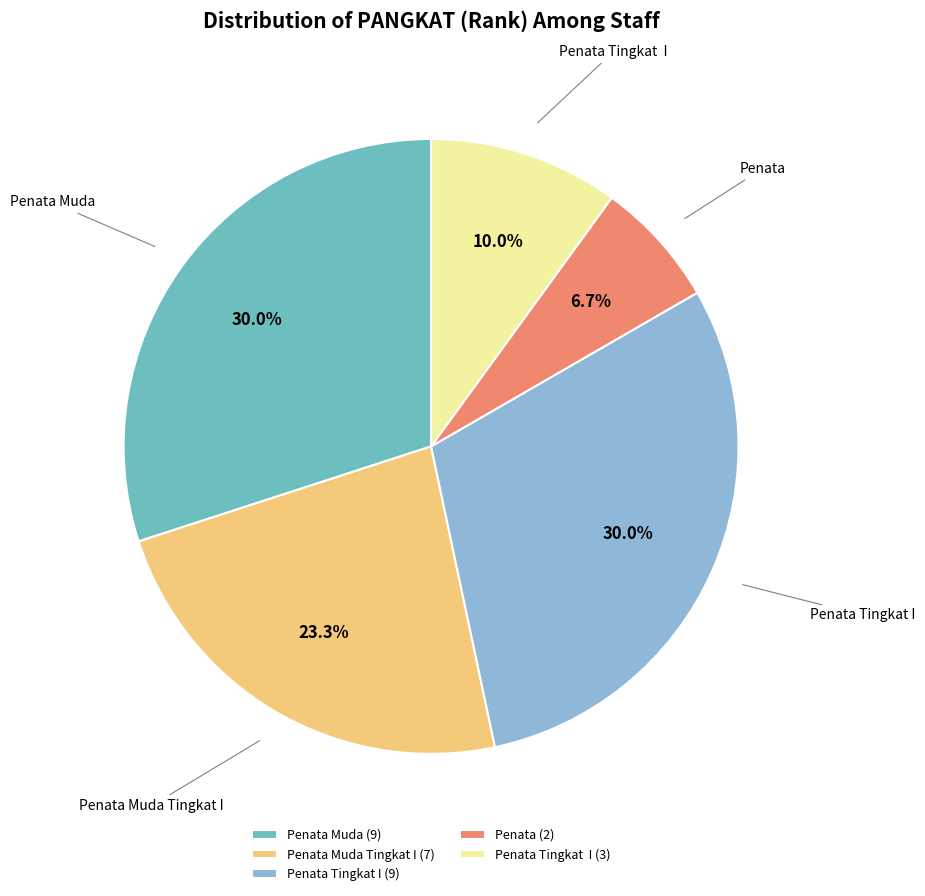

Does any single category account for the majority?

No